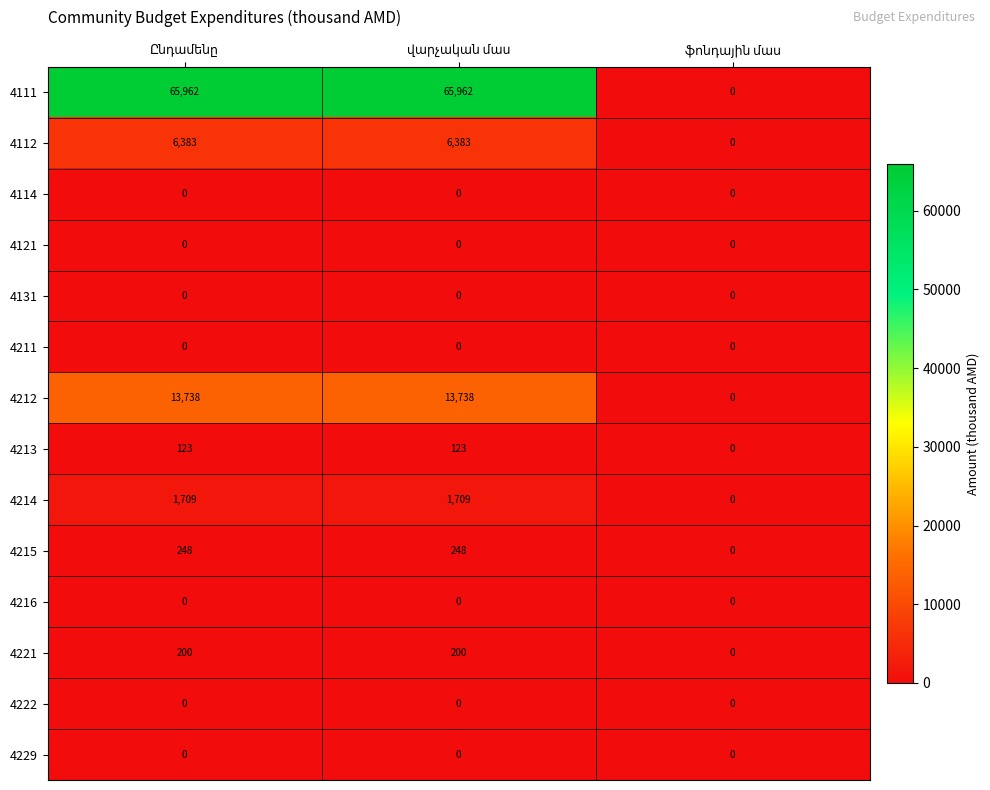

What is the maximum value shown in the chart?

65962